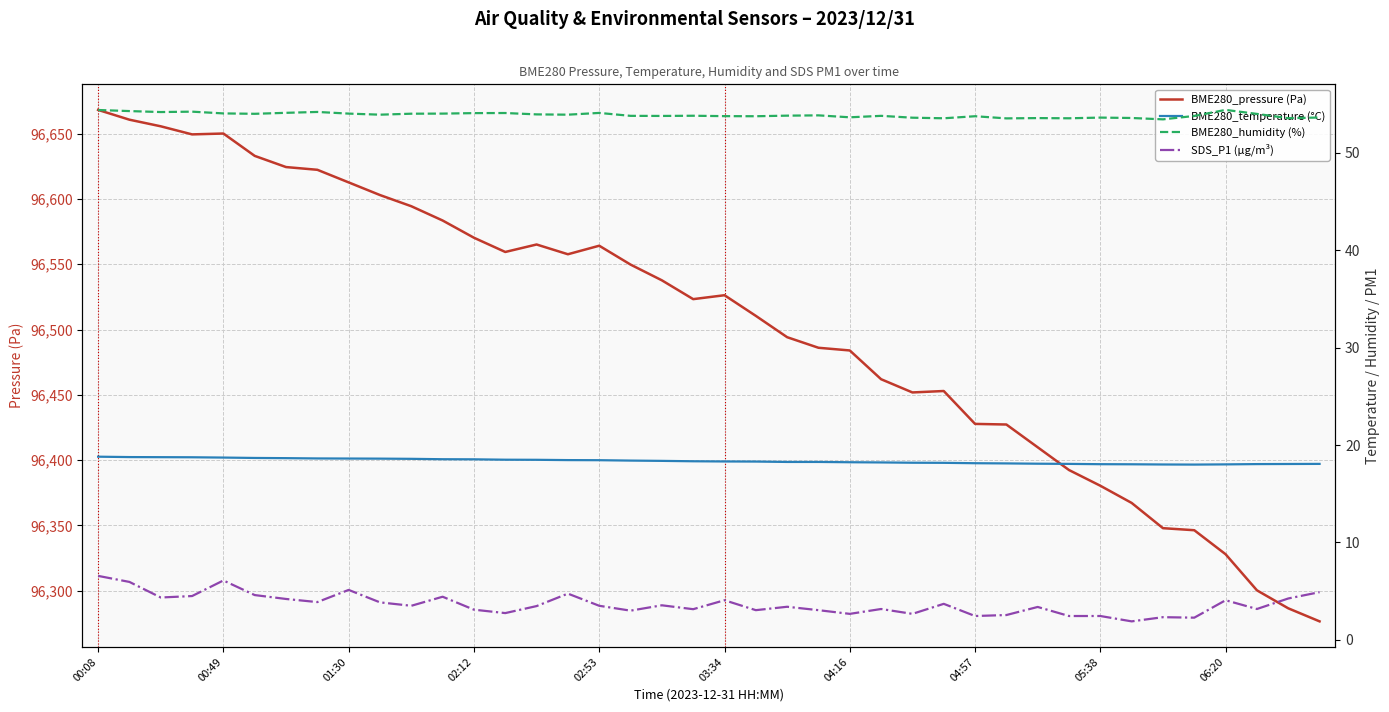

True or false: BME280_temperature (°C) has more than 0 interior local peaks.

False